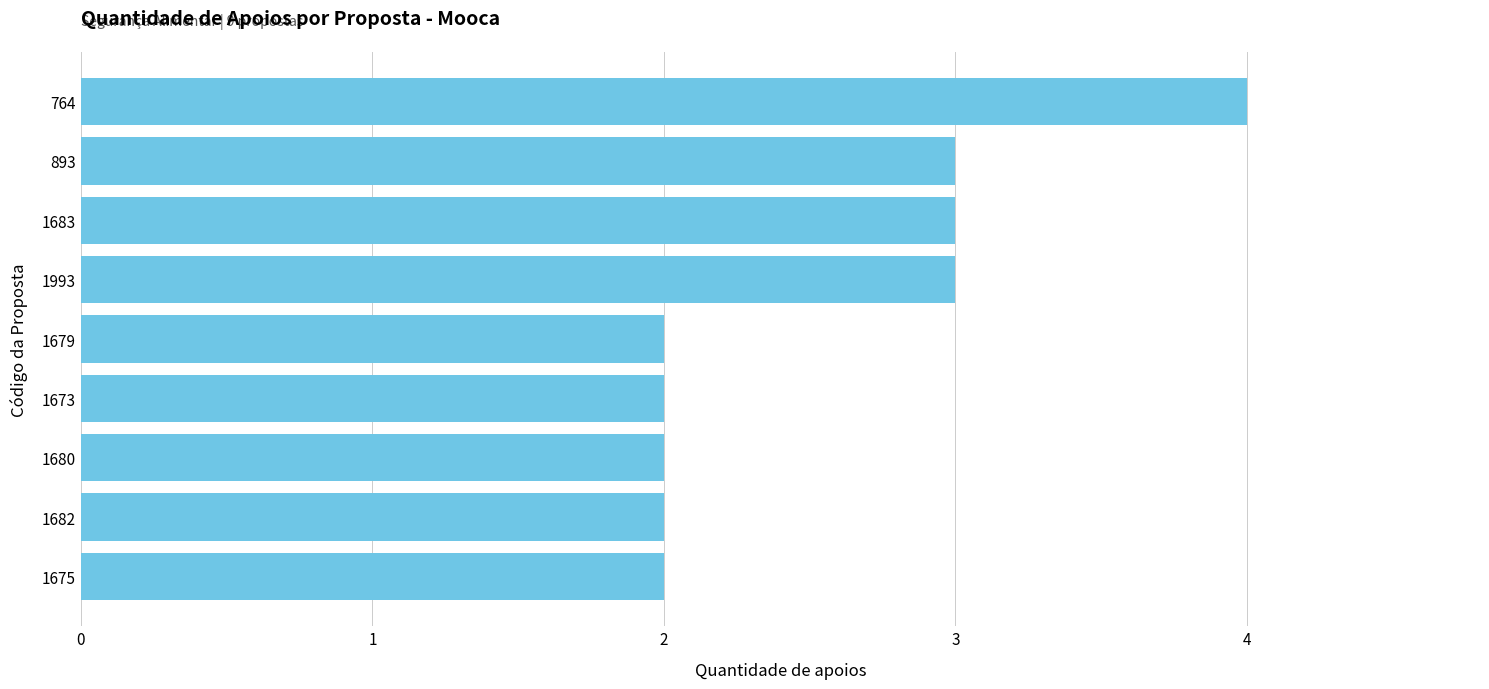

Reading bottom to top, what are all the values shown in this chart?

2	2	2	2	2	3	3	3	4